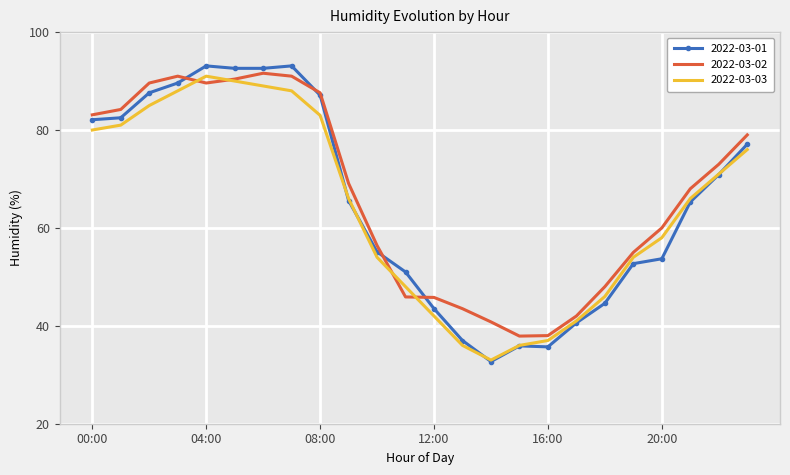

What is the minimum value shown in the chart?

32.7